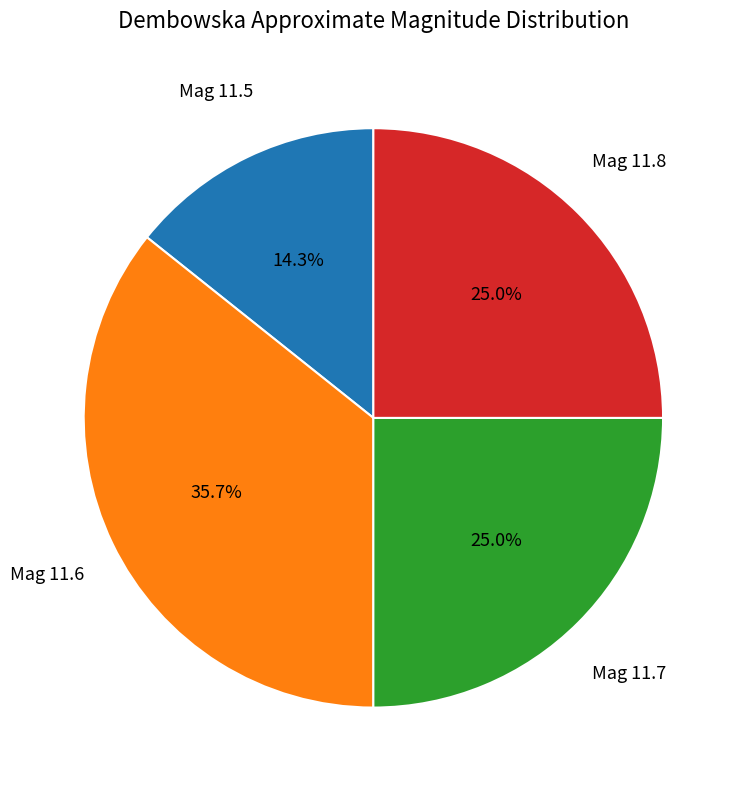

What percentage is NOT represented by Mag 11.5?

85.7%